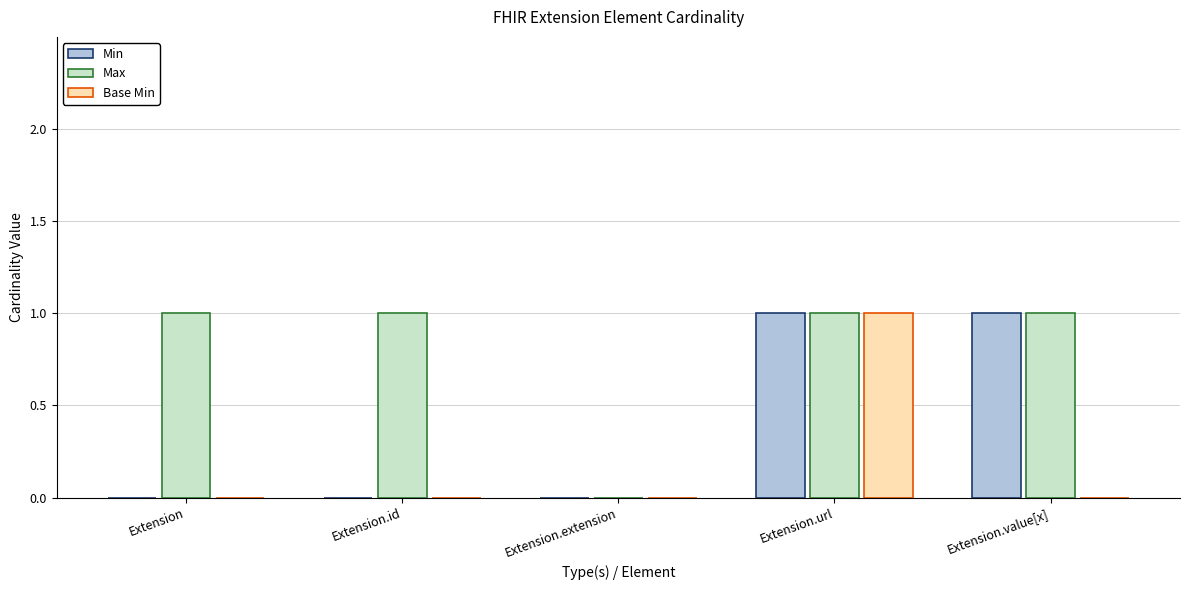

At which label does Base Min reach its peak?

Extension.url